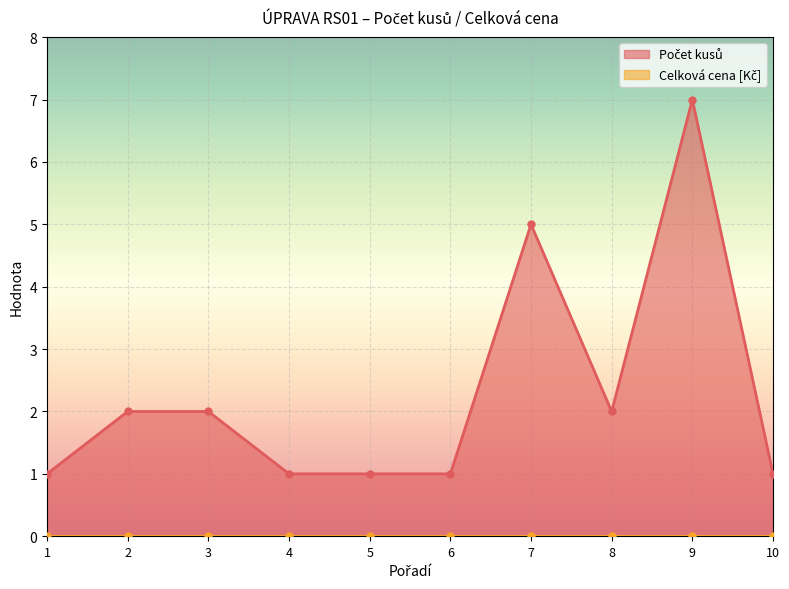

Which category has the lowest value across all series?

1